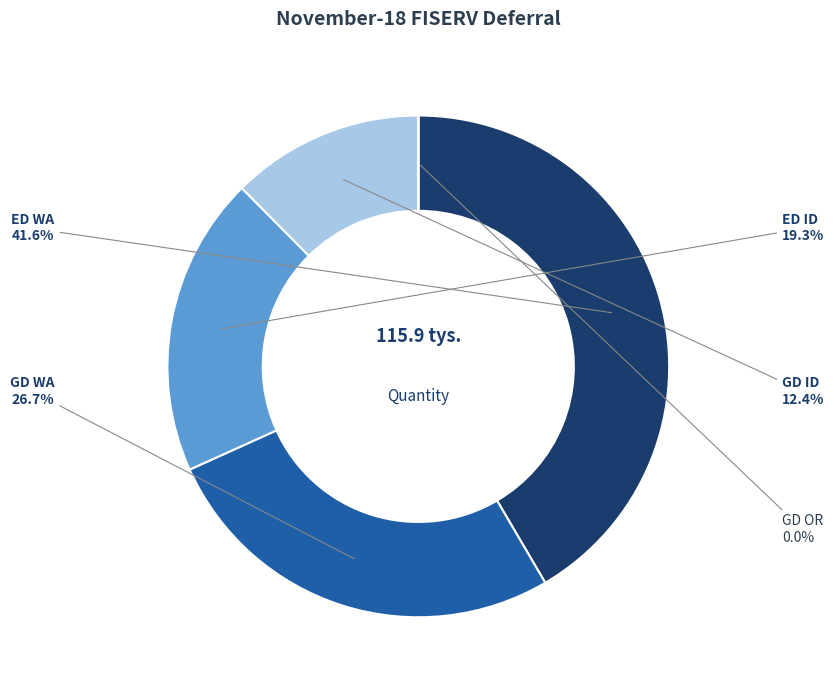

Is there a majority slice in this chart?

No